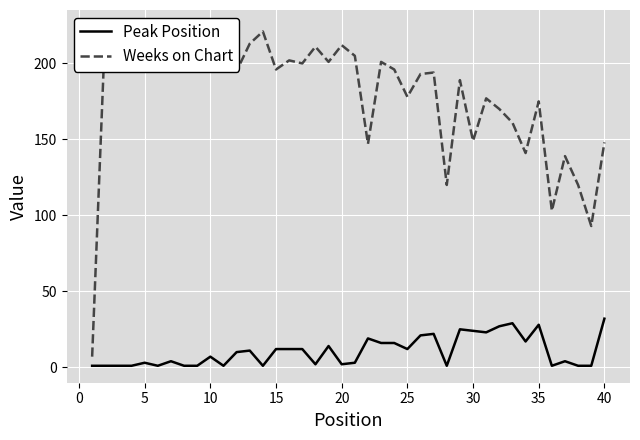

What is the maximum value for Peak Position?

32